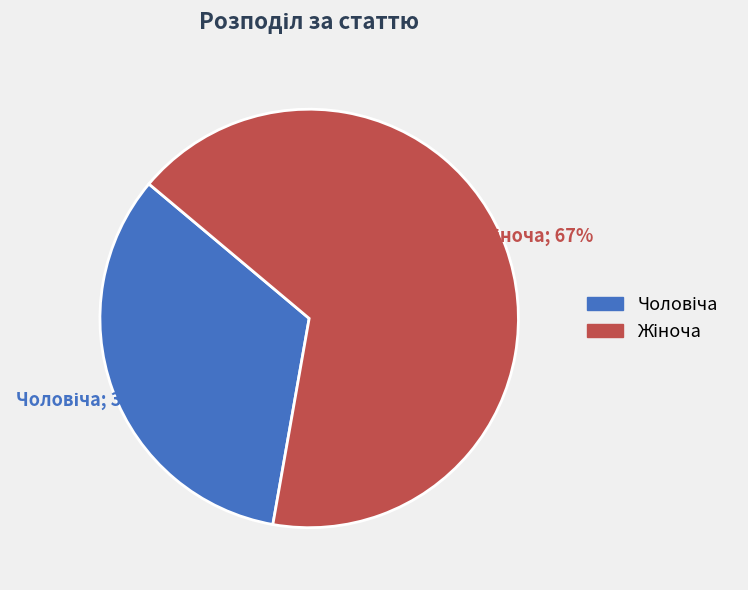

Does any single category account for the majority?

Yes